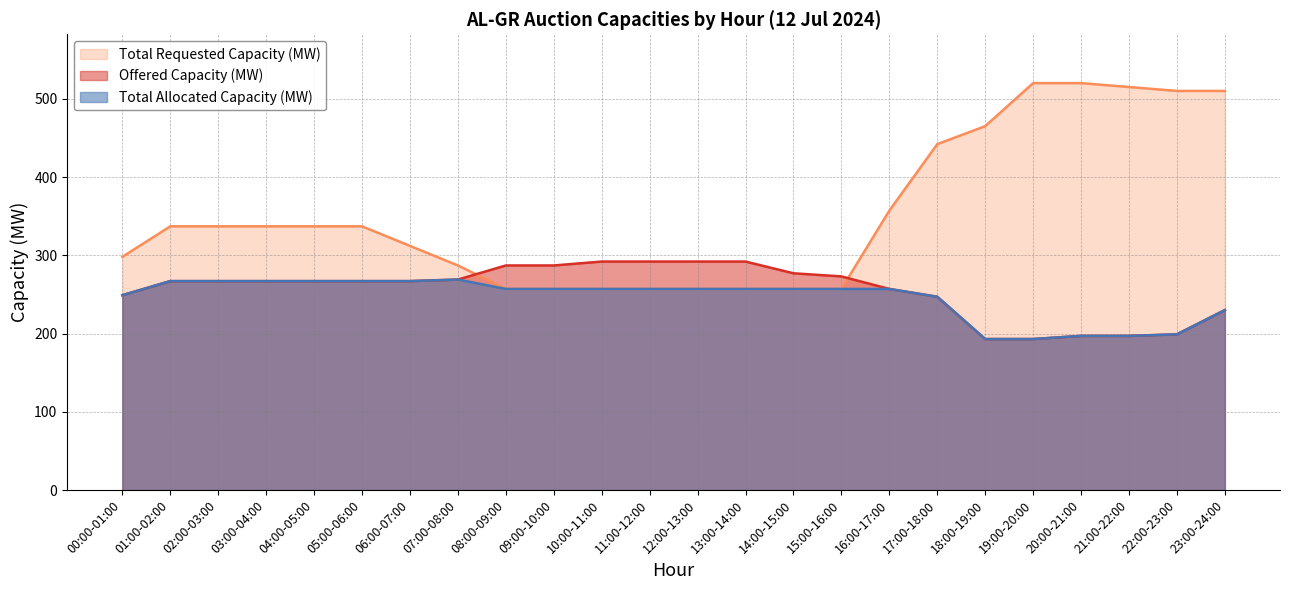

What is the average value of the Total Requested Capacity (MW) series?

353